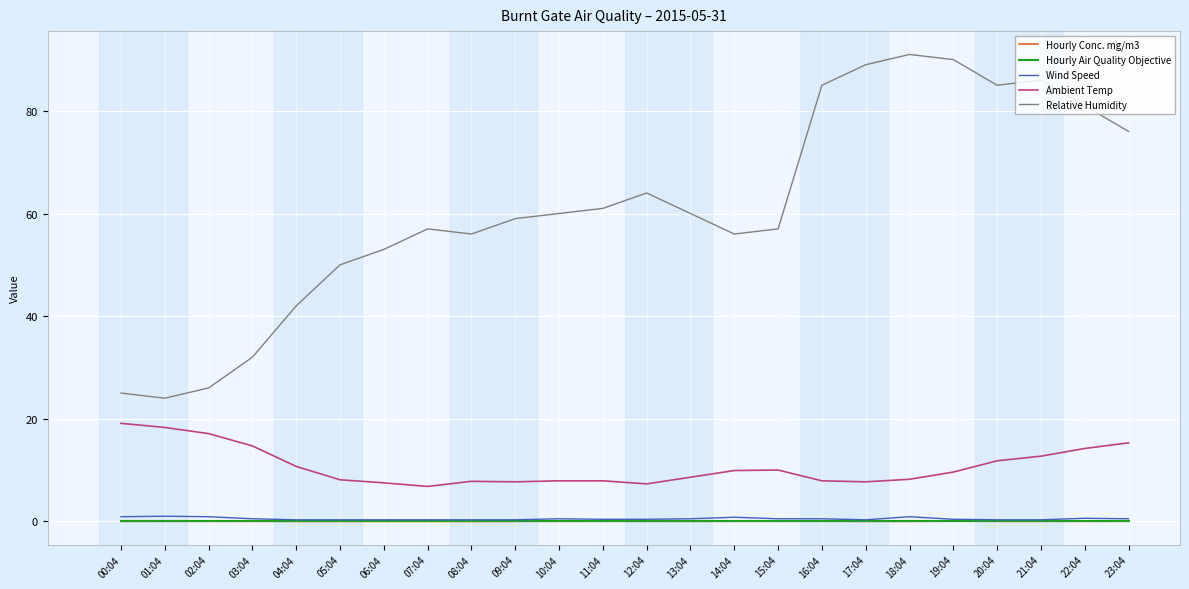

What is the maximum value shown in the chart?

91.0